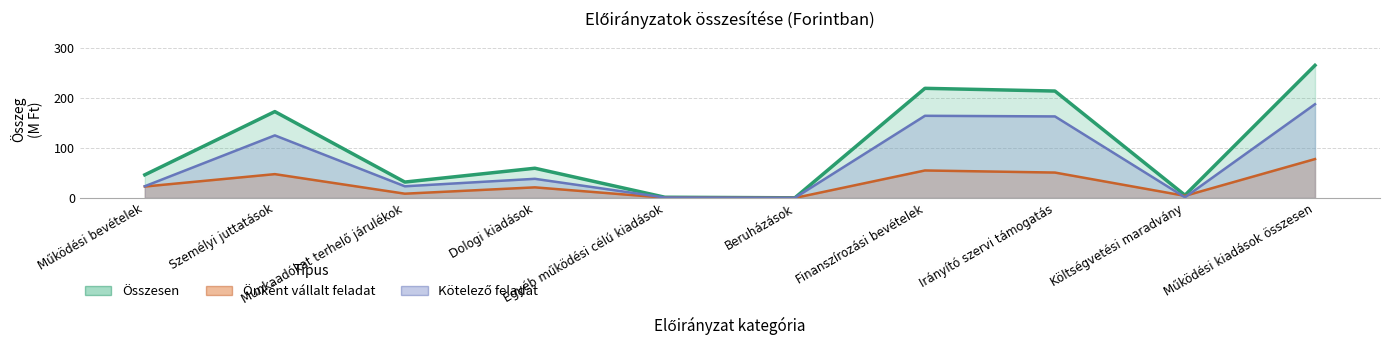

True or false: Összesen and Kötelező feladat intersect in this chart.

False